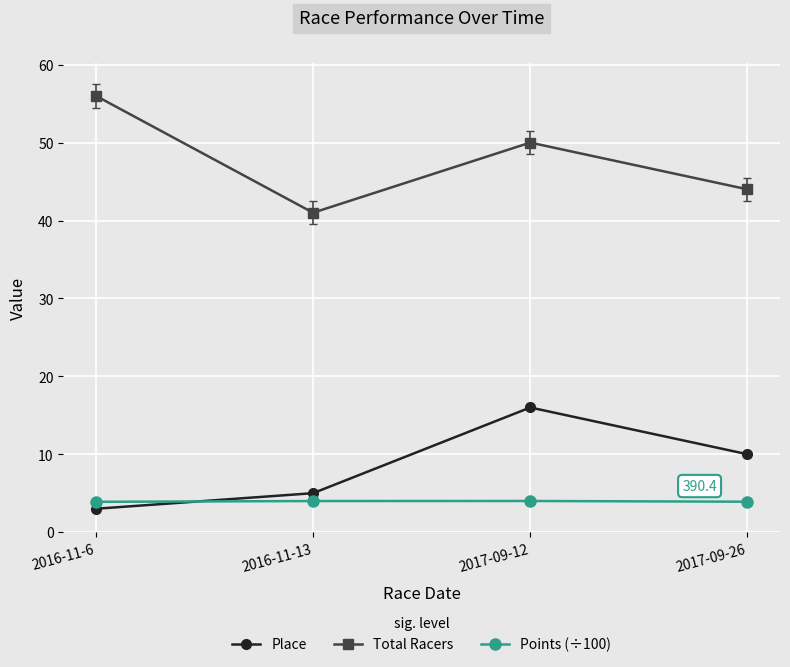

What are all the series names shown in the legend?

Place, Total Racers, Points (÷100)